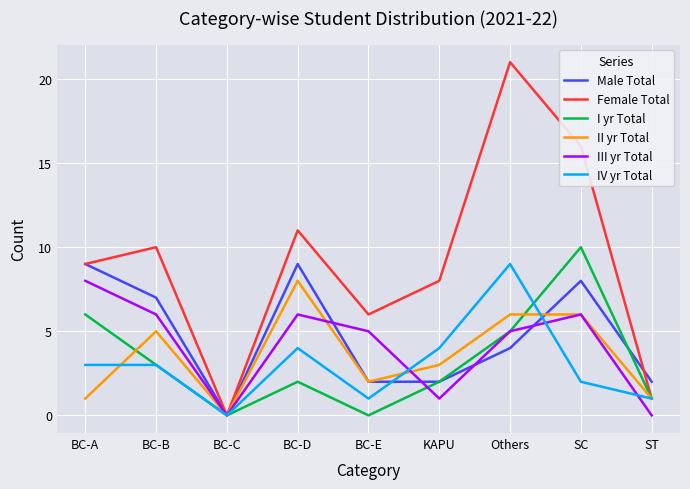

What is the sum of all II yr Total values?

32